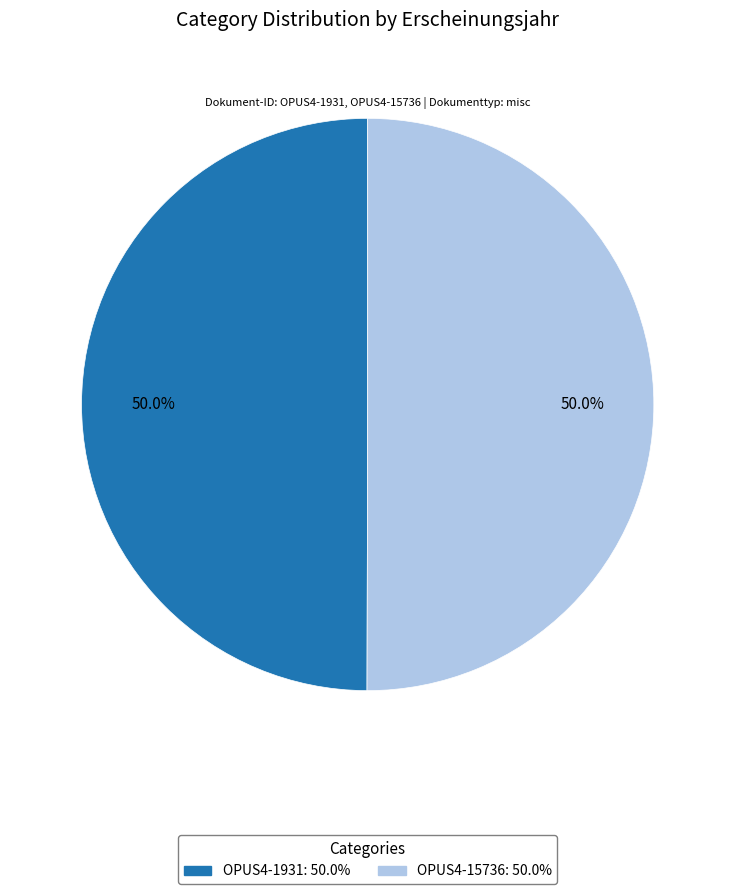

What percentage is NOT represented by OPUS4-15736?

50.0%